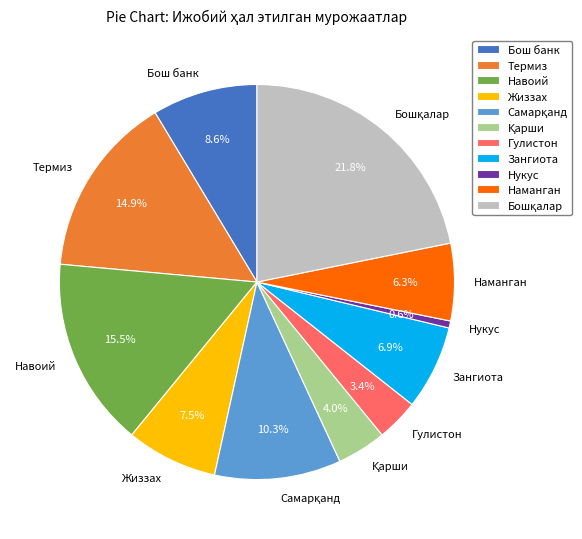

Approximately how many times larger is the value at Навоий compared to Наманган?

2.5